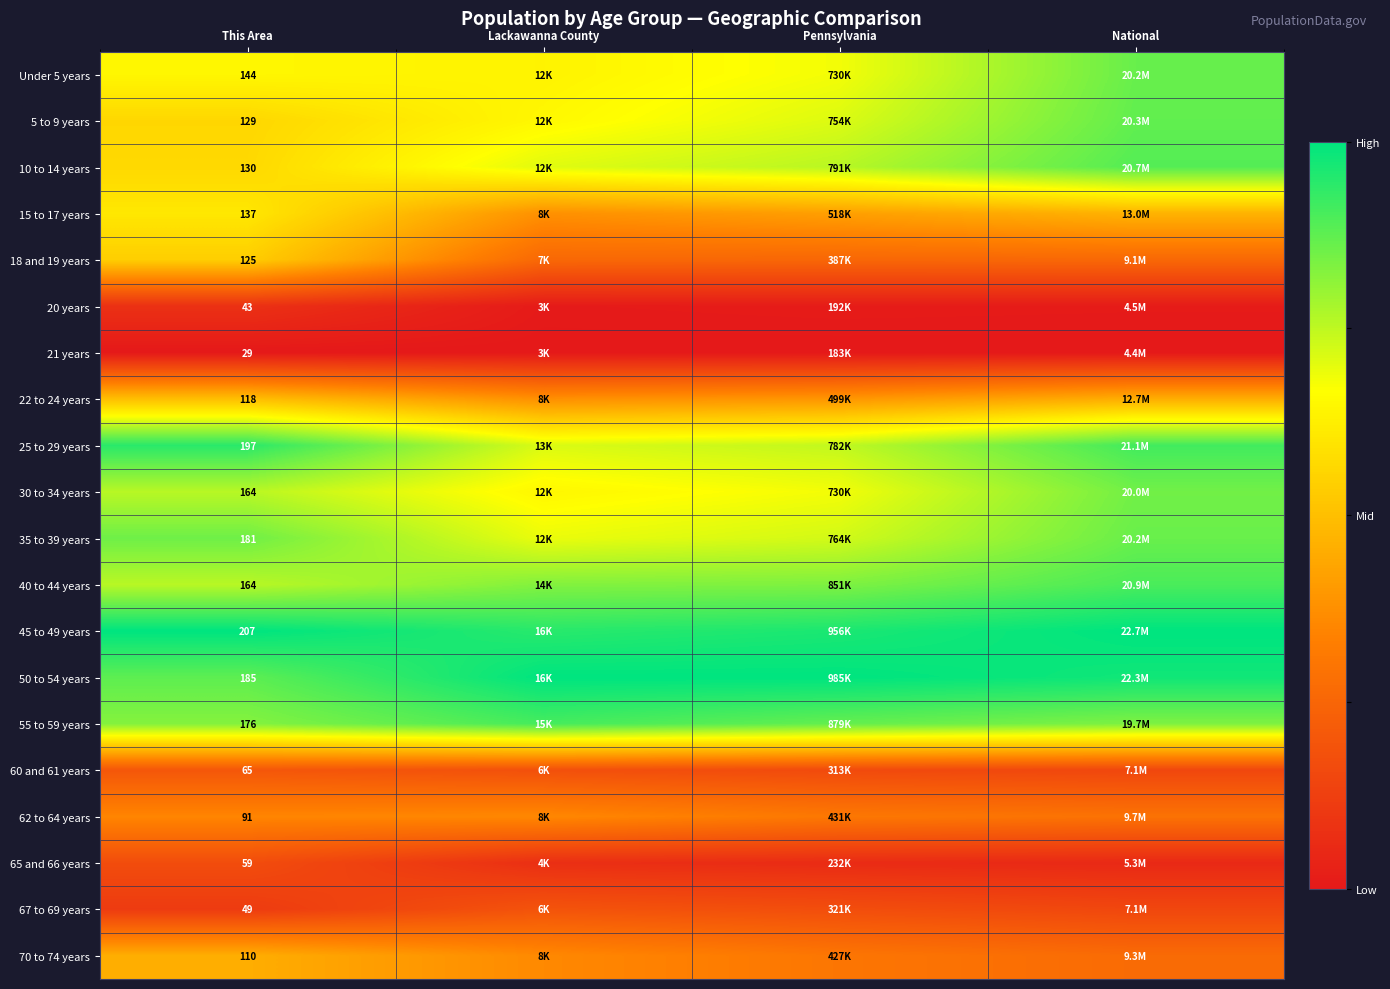

At how many categories does at least one series exceed 0?

4